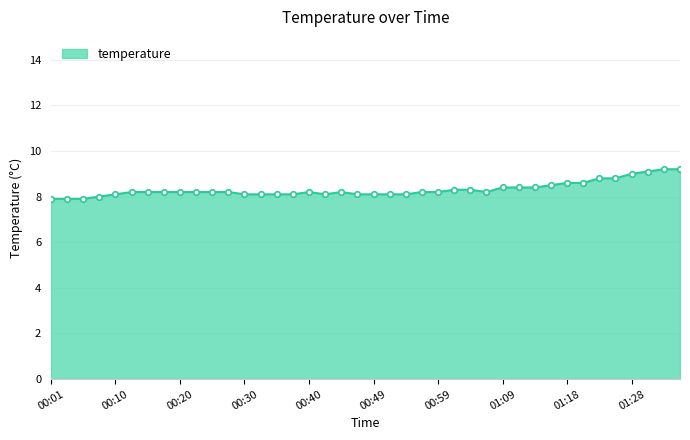

What is the value of the 9th point from the left?

8.2